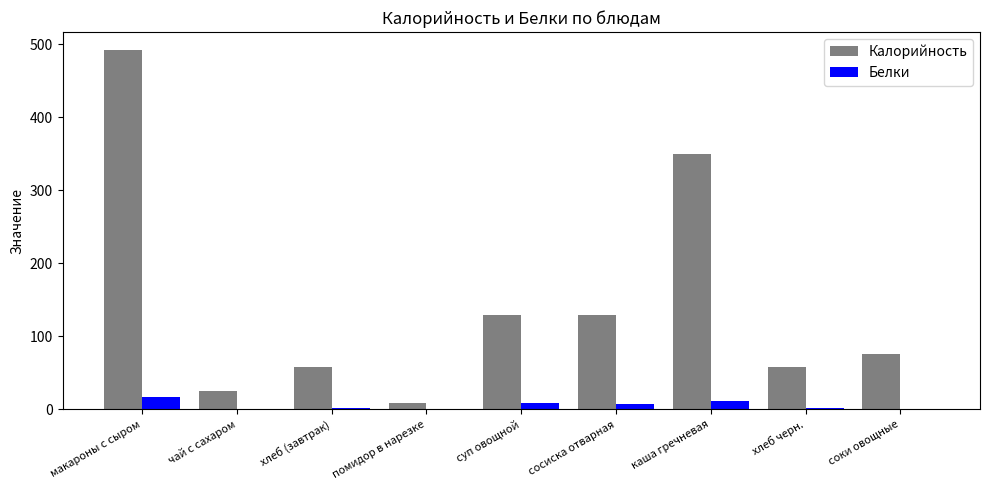

Is the value of Калорийность at хлеб черн. greater than the value of Белки at чай с сахаром?

Yes